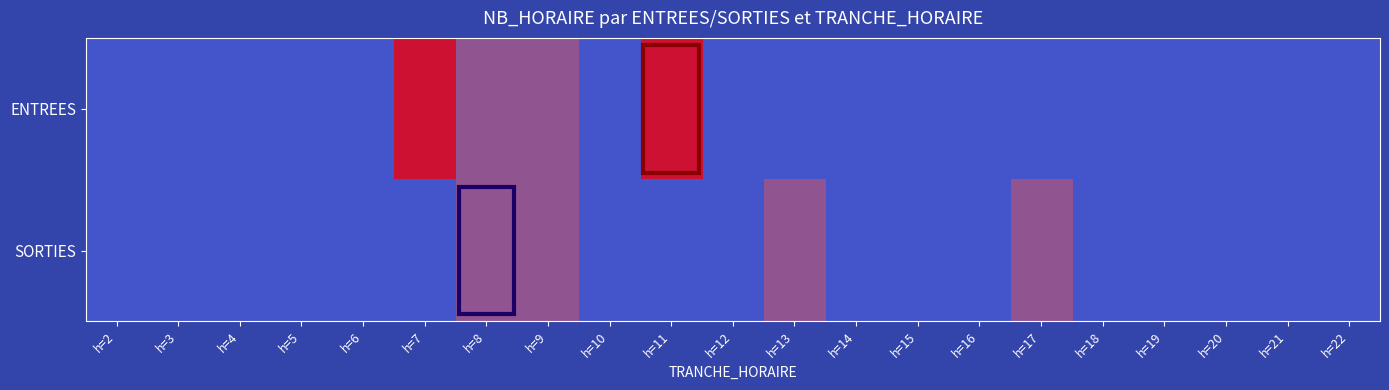

Rank the series at h=7 from lowest to highest value.

SORTIES, ENTREES